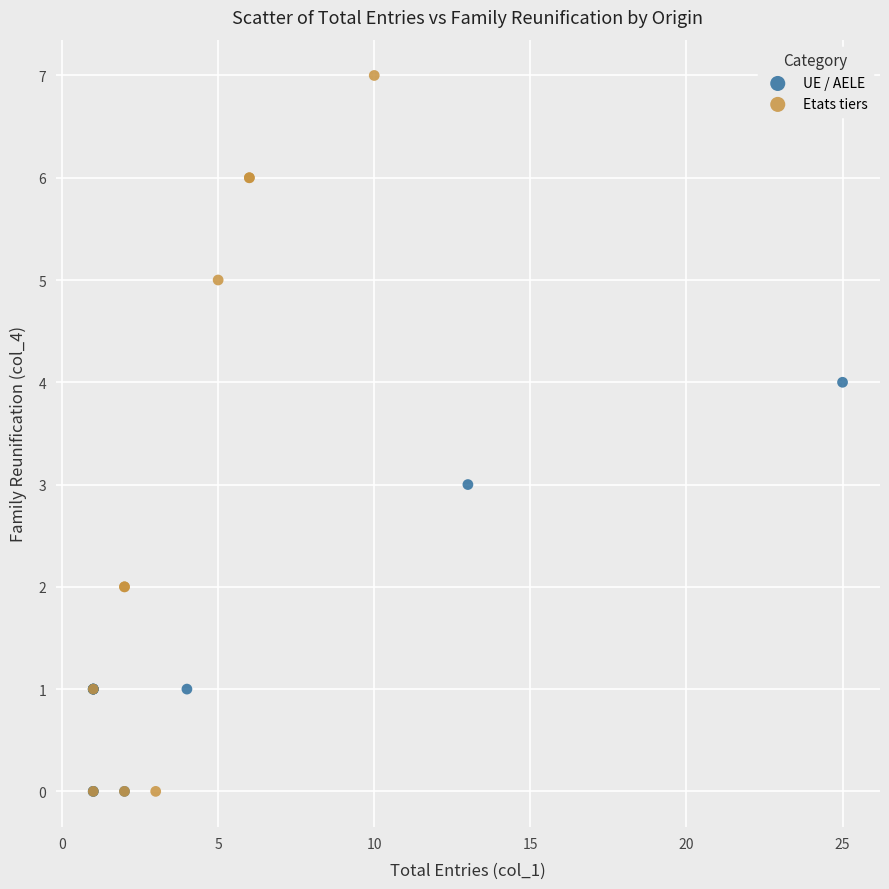

Which series has the widest spread of Y values?

Etats tiers